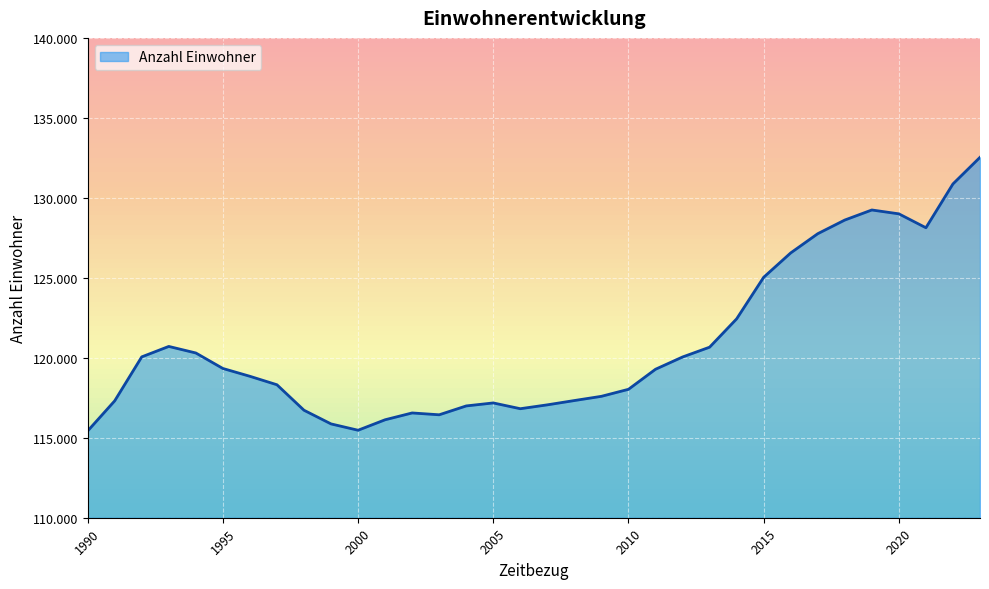

Is this an area chart (filled region under the line)?

Yes